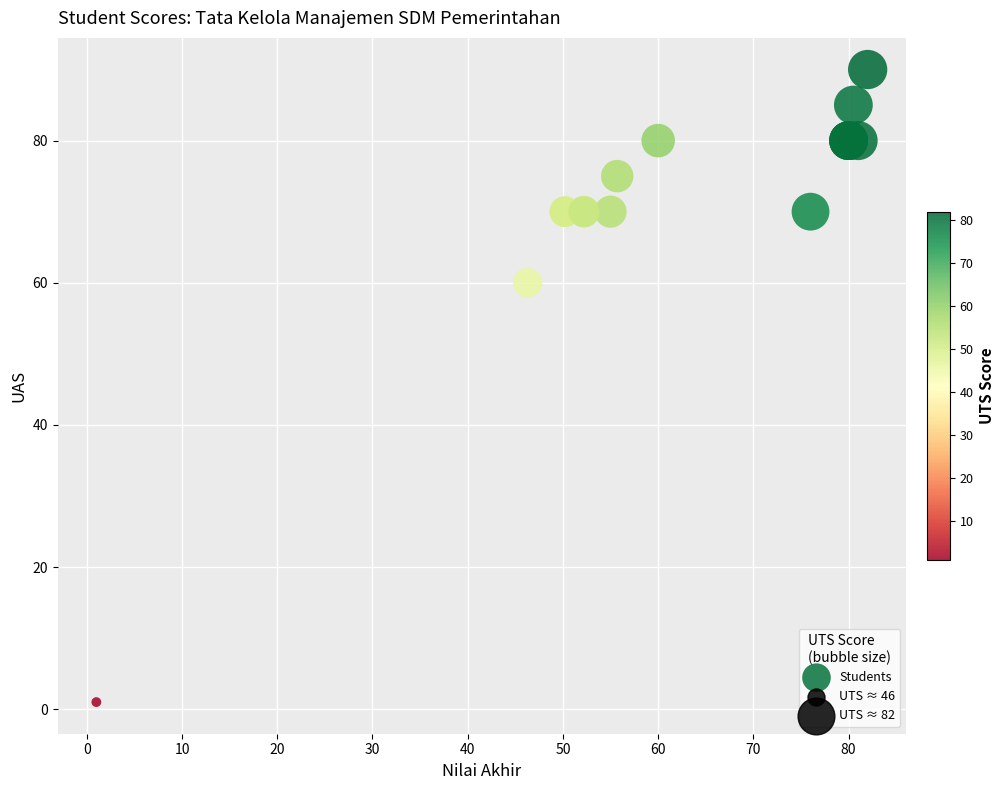

What Y value in the scatter plot is closest to 45?

60